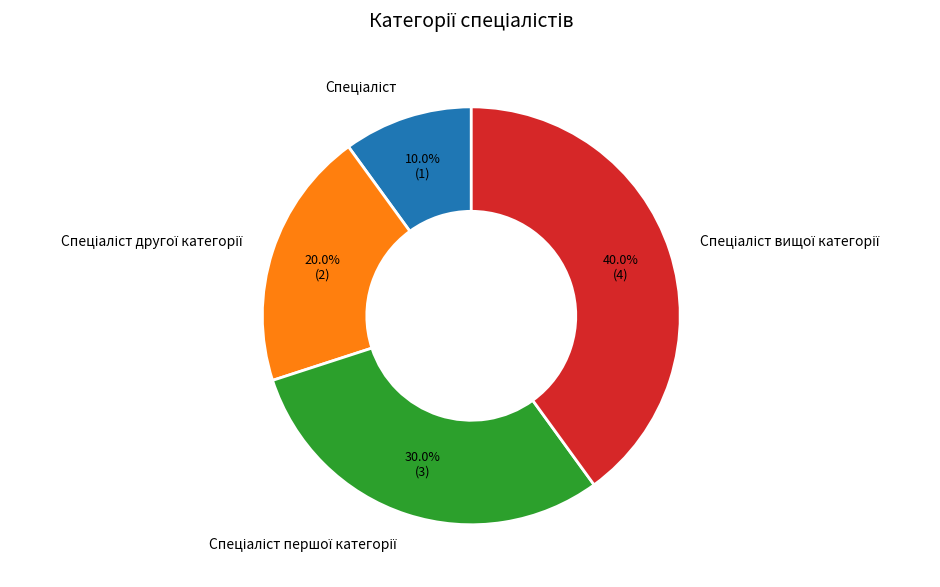

Does any single category account for the majority?

No